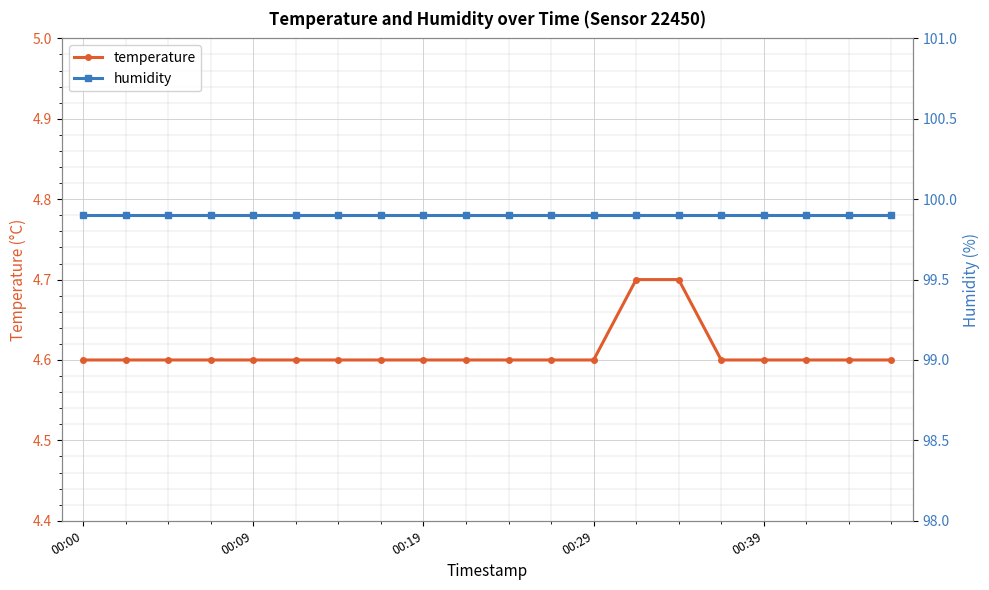

How many temperature values are between 4 and 5?

20